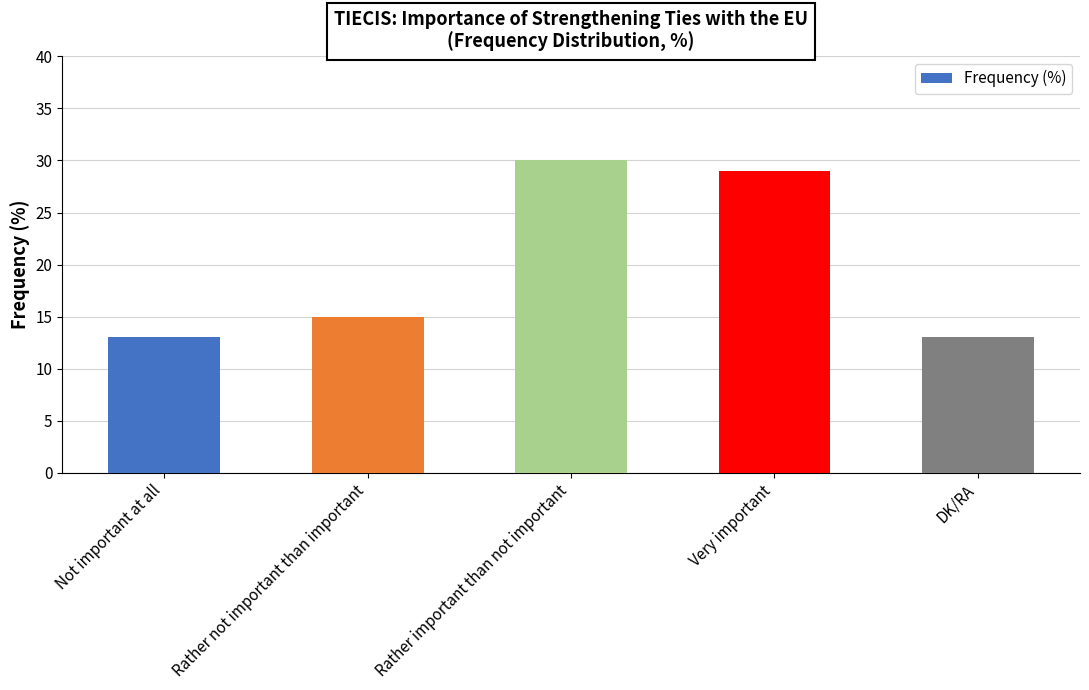

What is the maximum value shown in the chart?

30